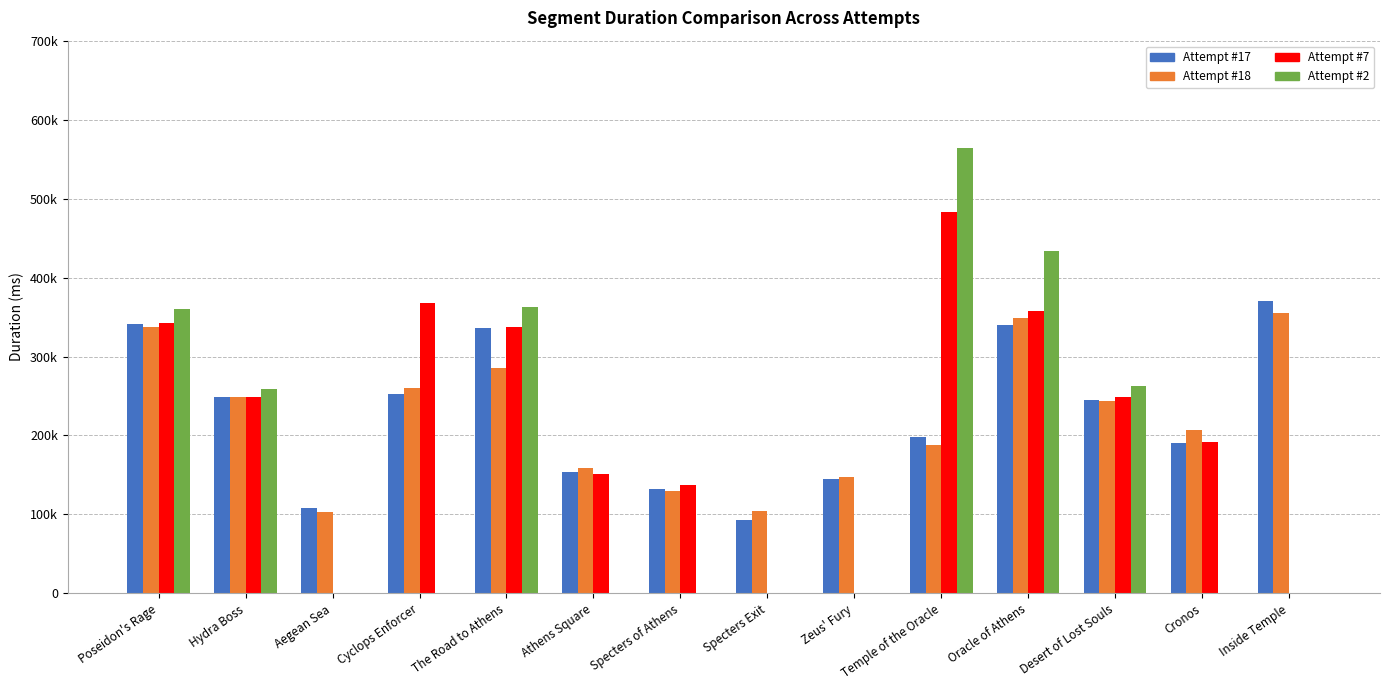

Which series has the largest total across all categories?

Attempt #17